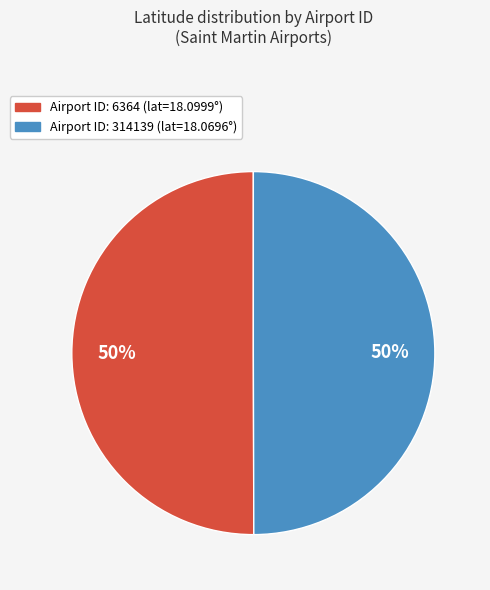

To the nearest percent, what is the average slice percentage?

50%